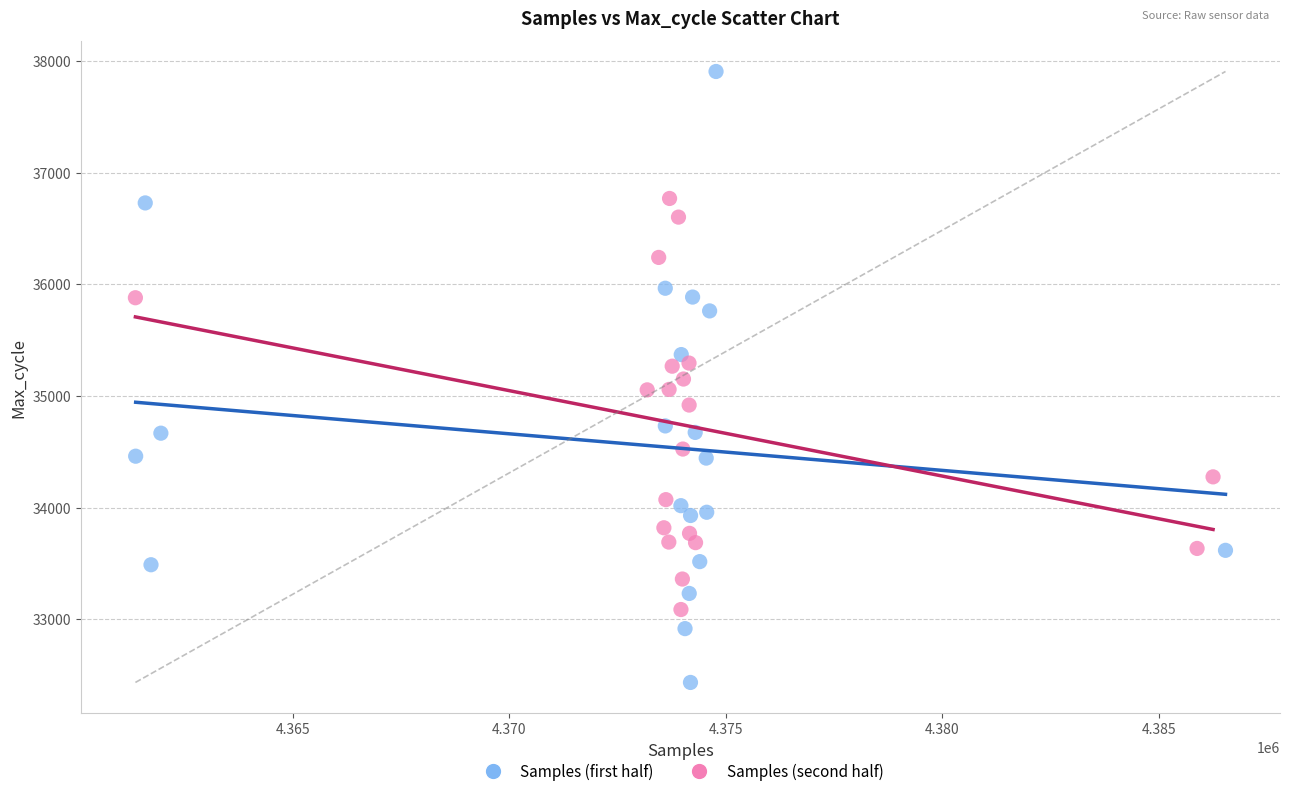

Which series contains the lowest Y value?

Samples (first half)